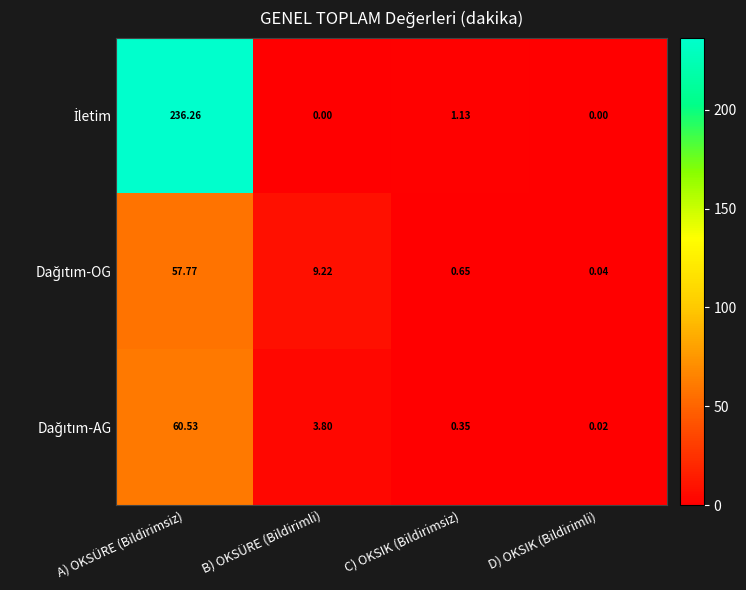

At which category is the sum across all series the highest?

A) OKSÜRE (Bildirimsiz)